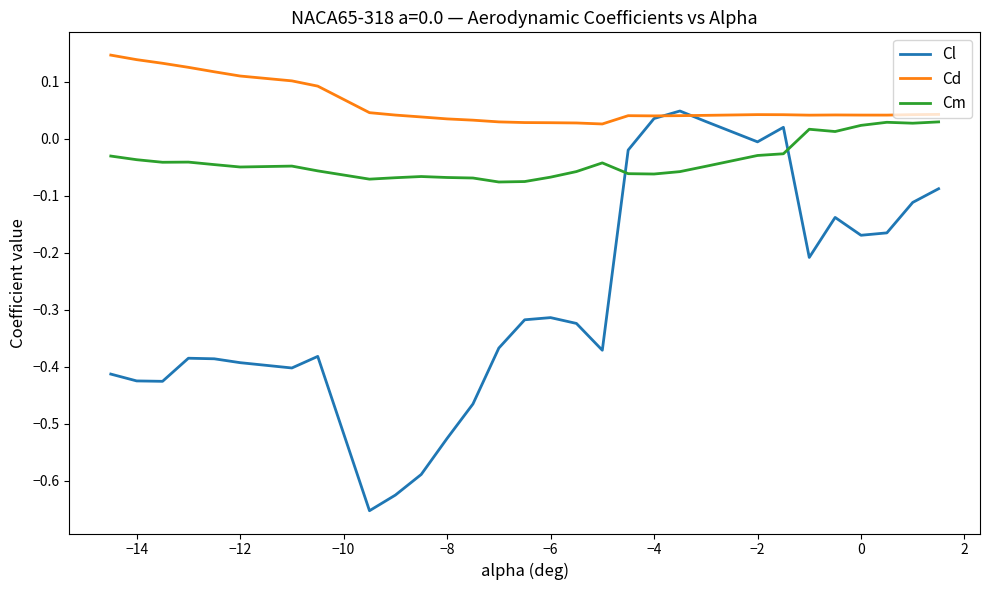

List the series in order of their peak value, lowest first.

Cm, Cl, Cd